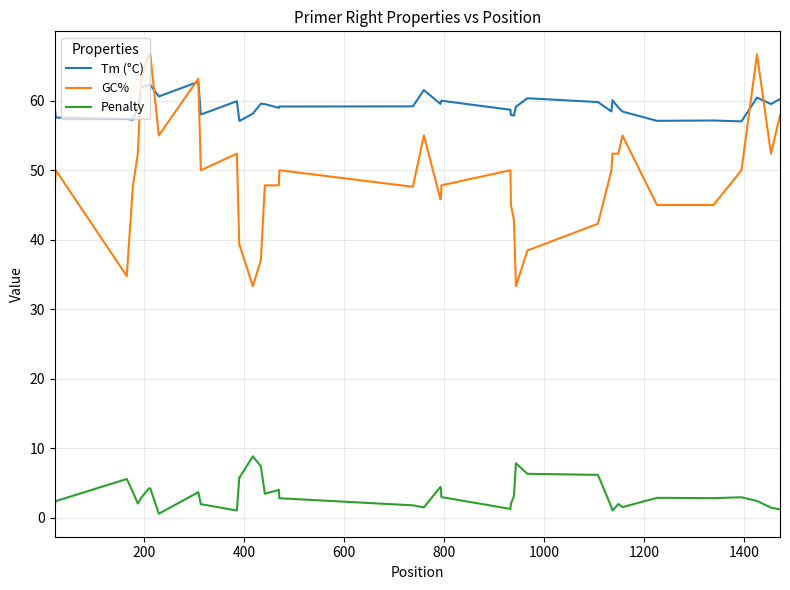

What is the maximum value shown in the chart?

66.7